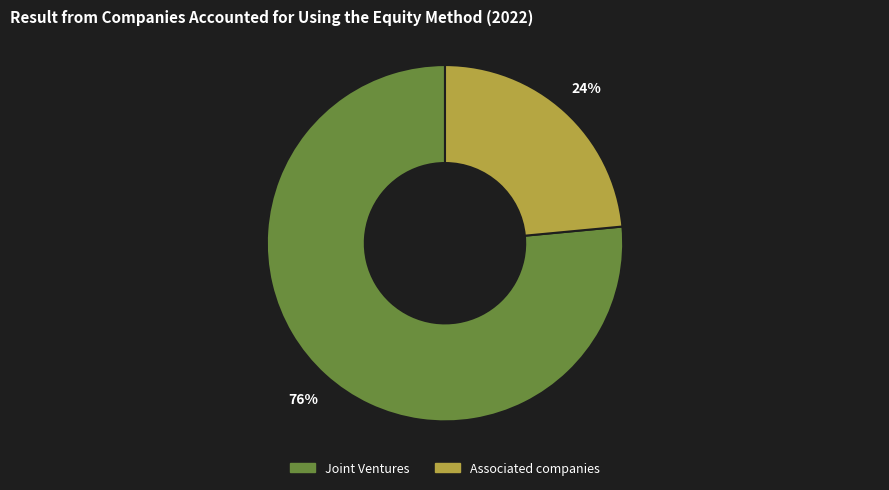

To the nearest percent, what is the average slice percentage?

50%